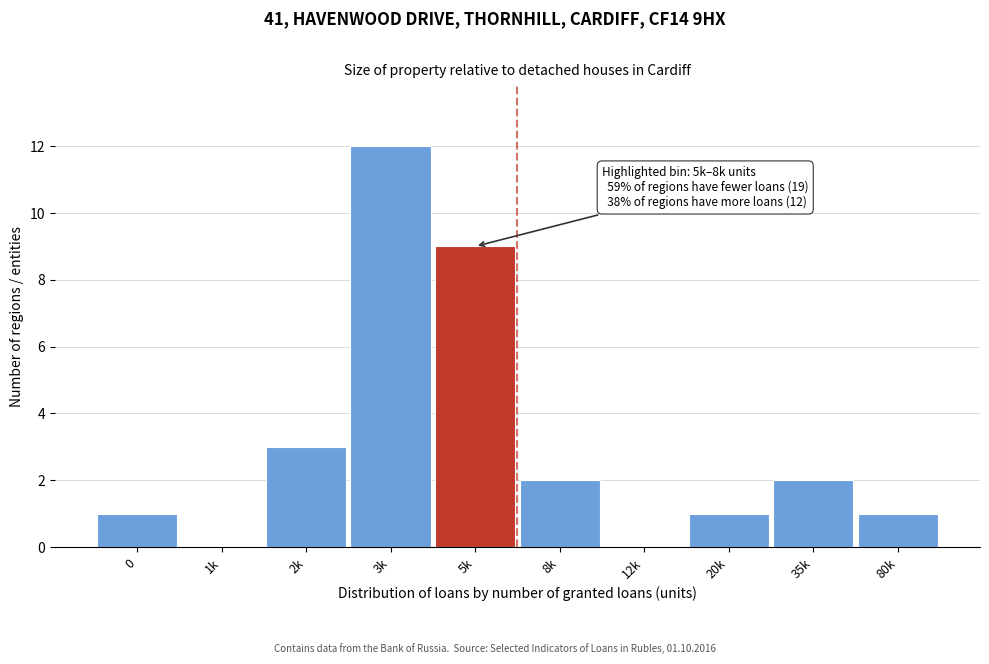

Reading left to right, list all the values displayed in this chart.

0=1	1k=0	2k=3	3k=12	5k=9	8k=2	12k=0	20k=1	35k=2	80k=1